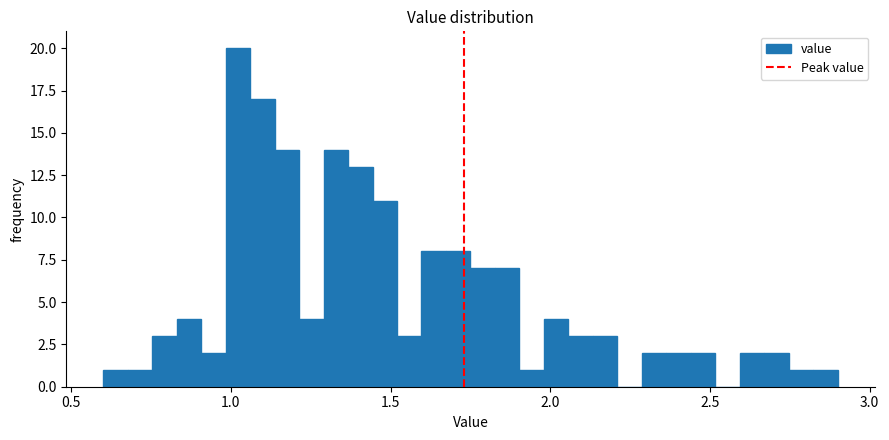

Around what value on the x-axis is the tallest bar? Give the approximate position of its centre, as read against the axis.

1.00